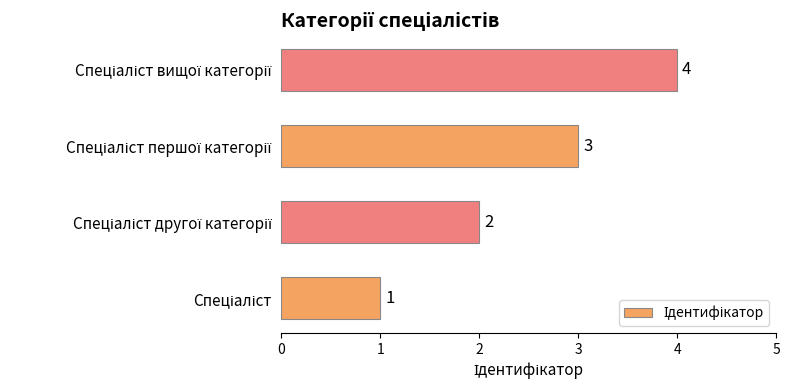

Count the values in the range 2 to 4.

3